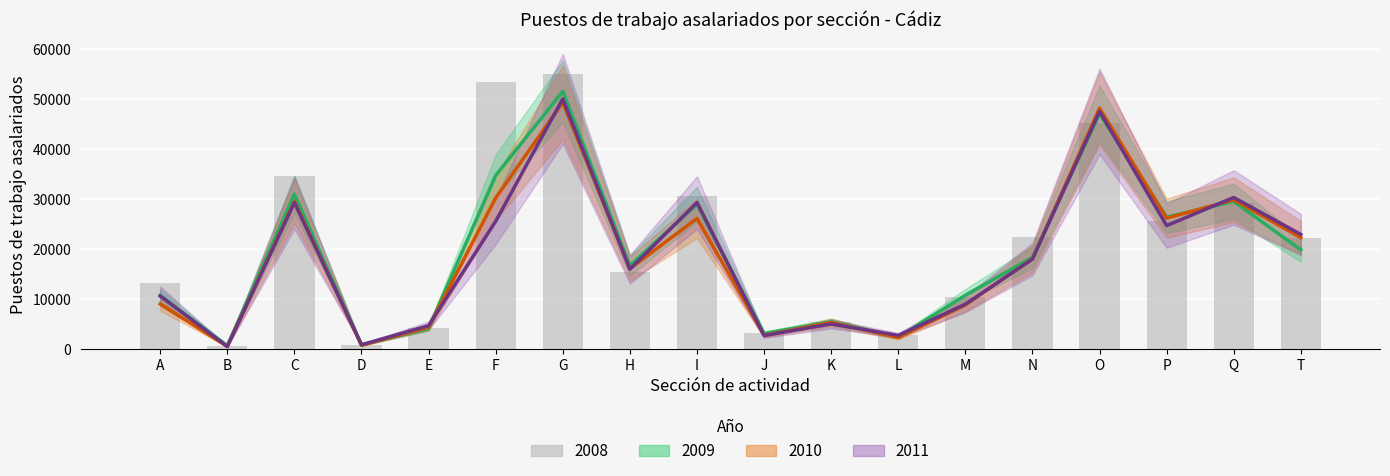

The 2008 series shows 30450 at I. True or false?

True